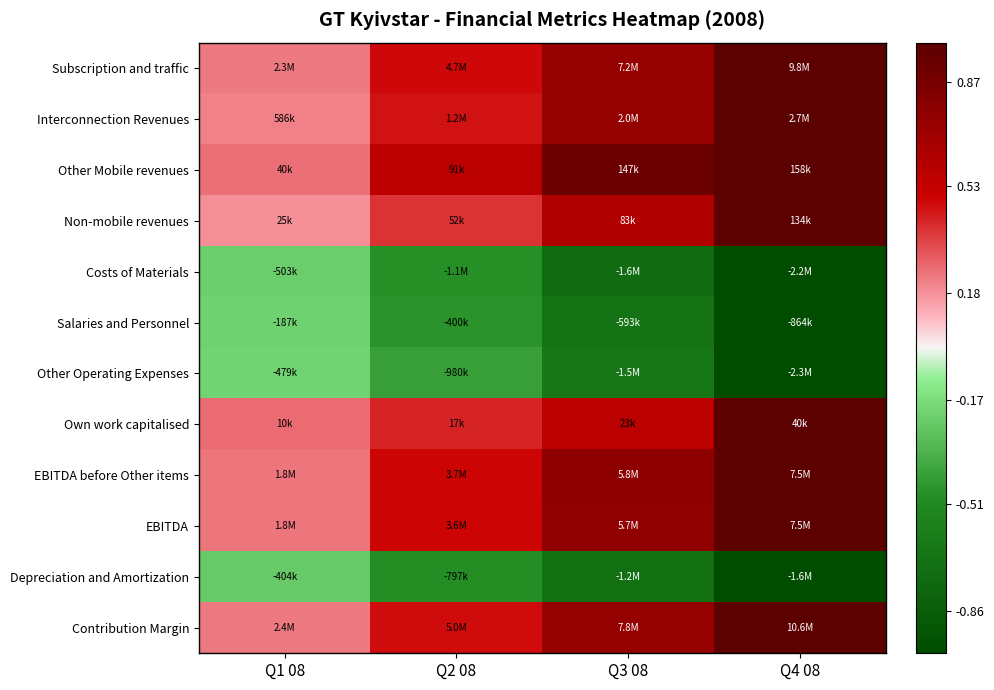

Count the number of data series in this chart.

12